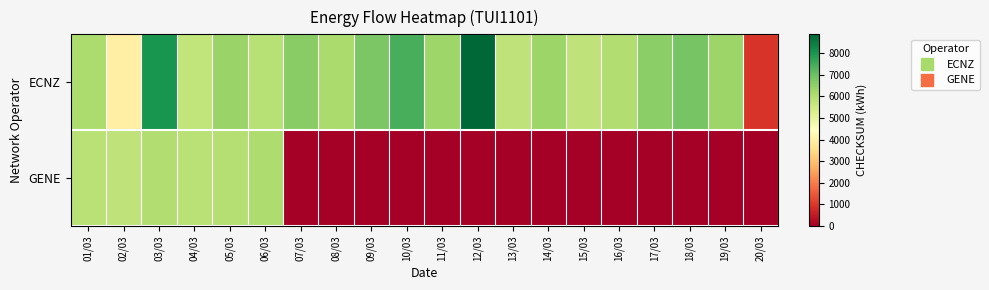

What is the total value across all series at 14/03?

6330